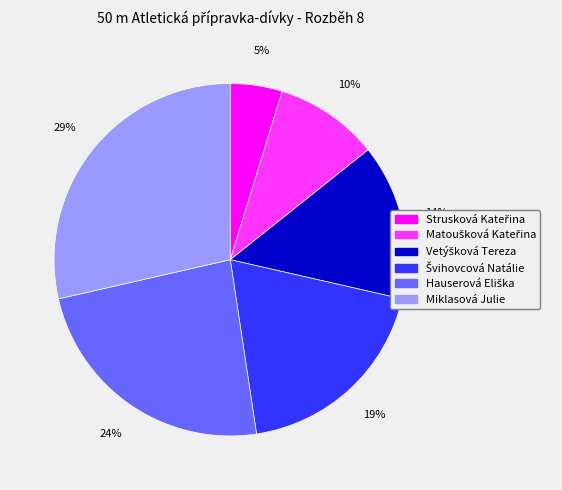

Which slice is the largest?

Miklasová Julie